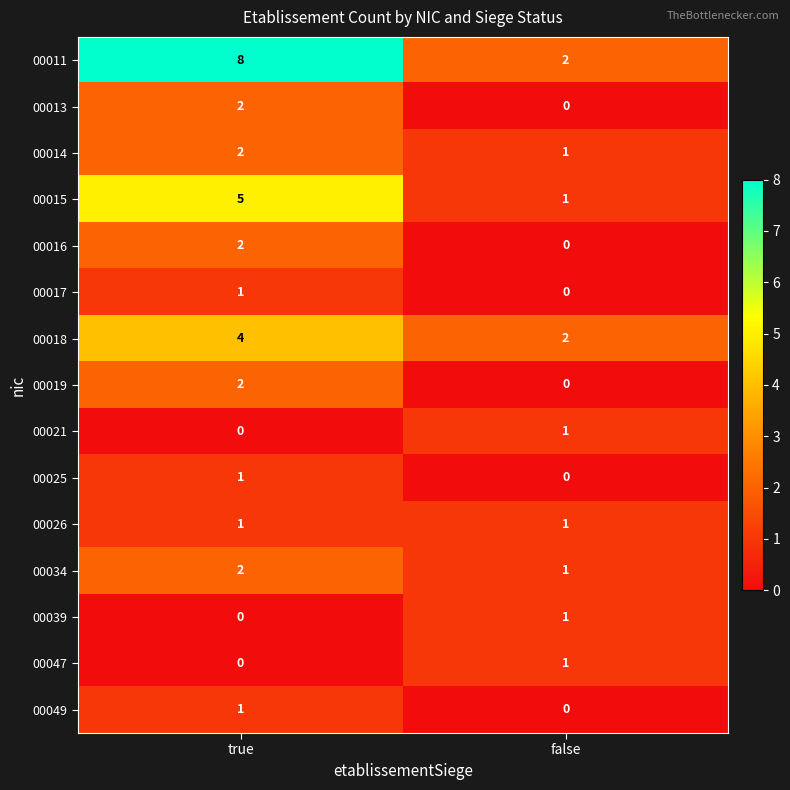

At how many categories does at least one series exceed 4?

1